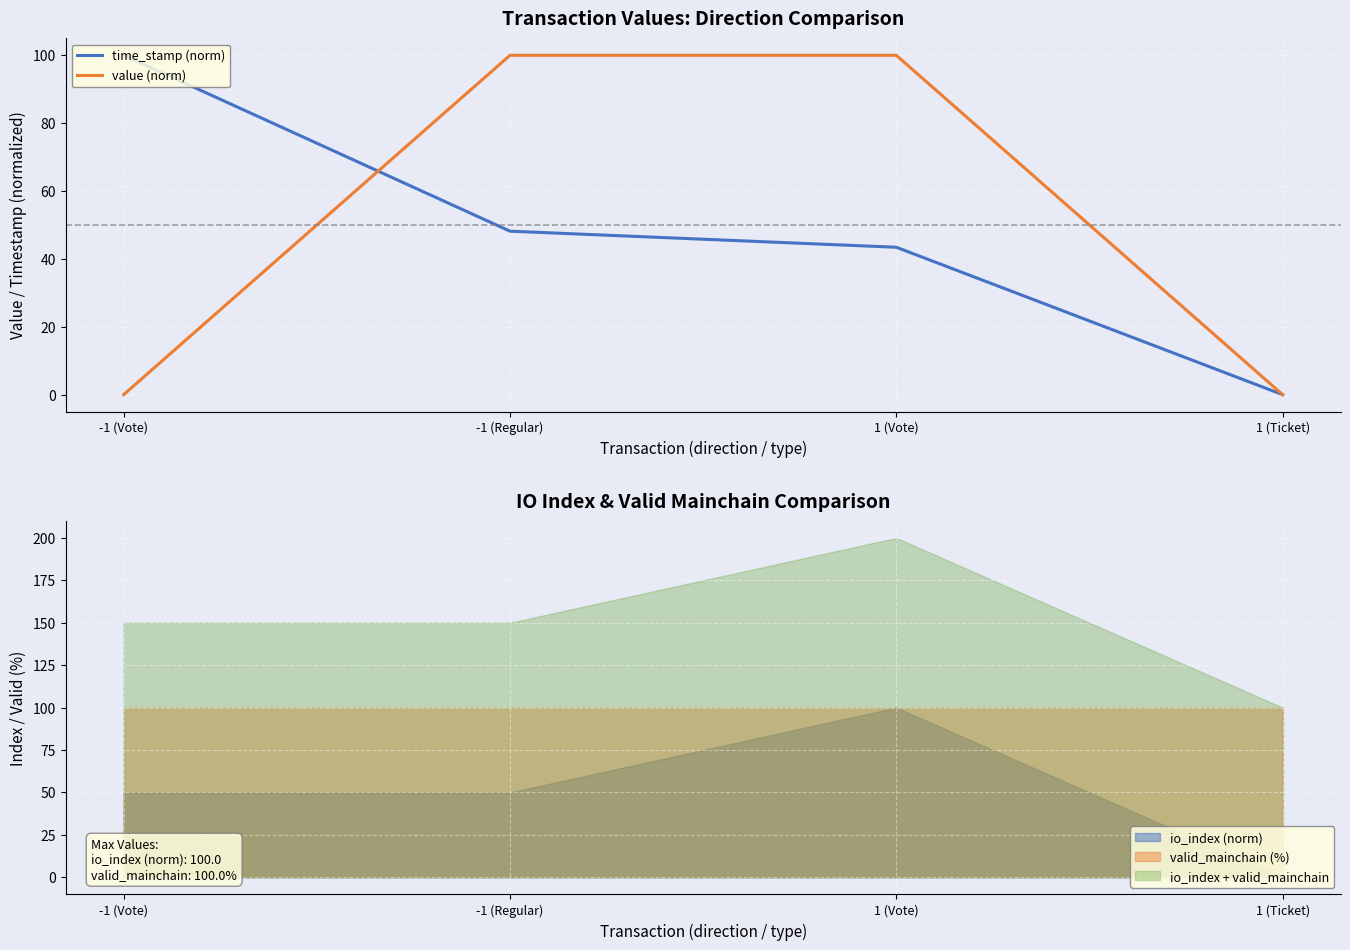

Rank the series by their maximum value, from highest to lowest.

time_stamp (norm), value (norm)